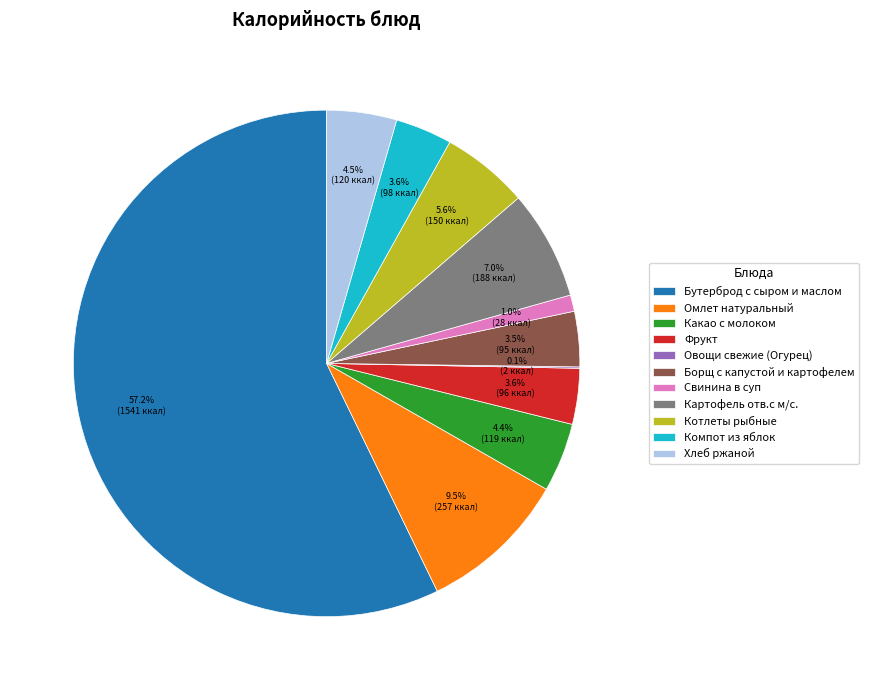

Between Компот из яблок and Свинина в суп, which is larger?

Компот из яблок